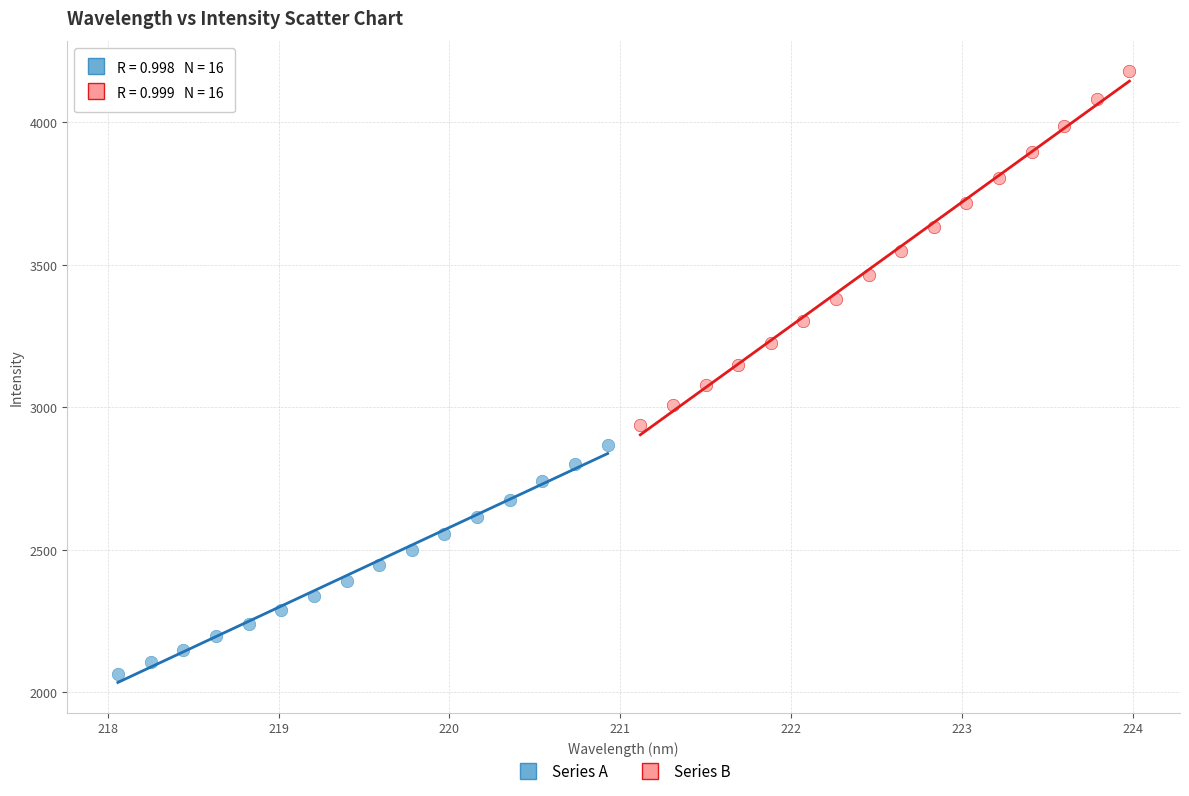

What are all the series names shown in the legend?

Series A, Series B